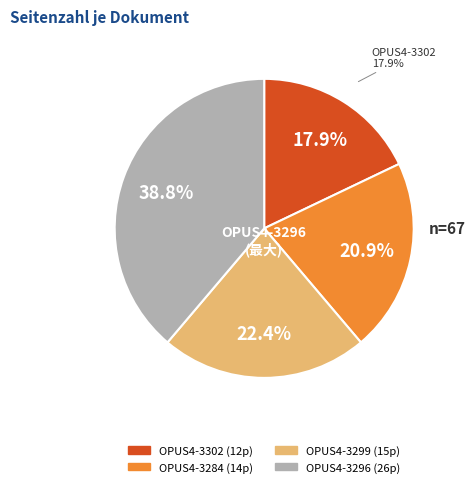

To the nearest percent, what percentage of the pie is OPUS4-3299?

22%